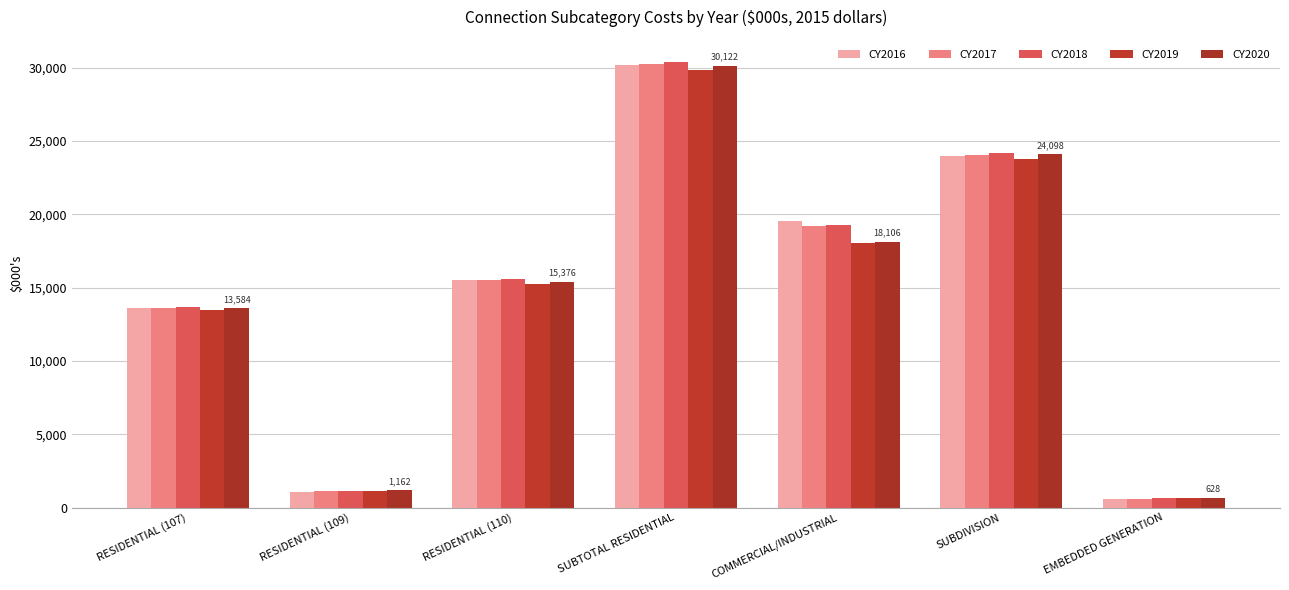

How many data points in CY2020 are above 15376?

4